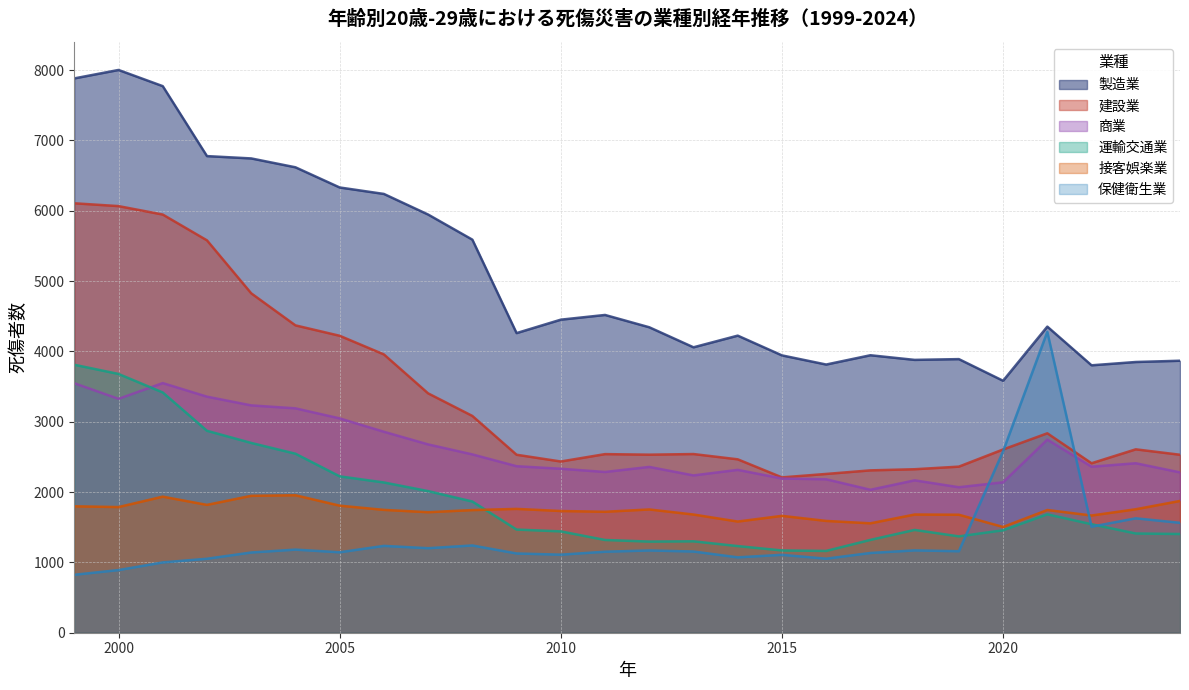

True or false: 商業 has more than 2 interior local peaks.

True